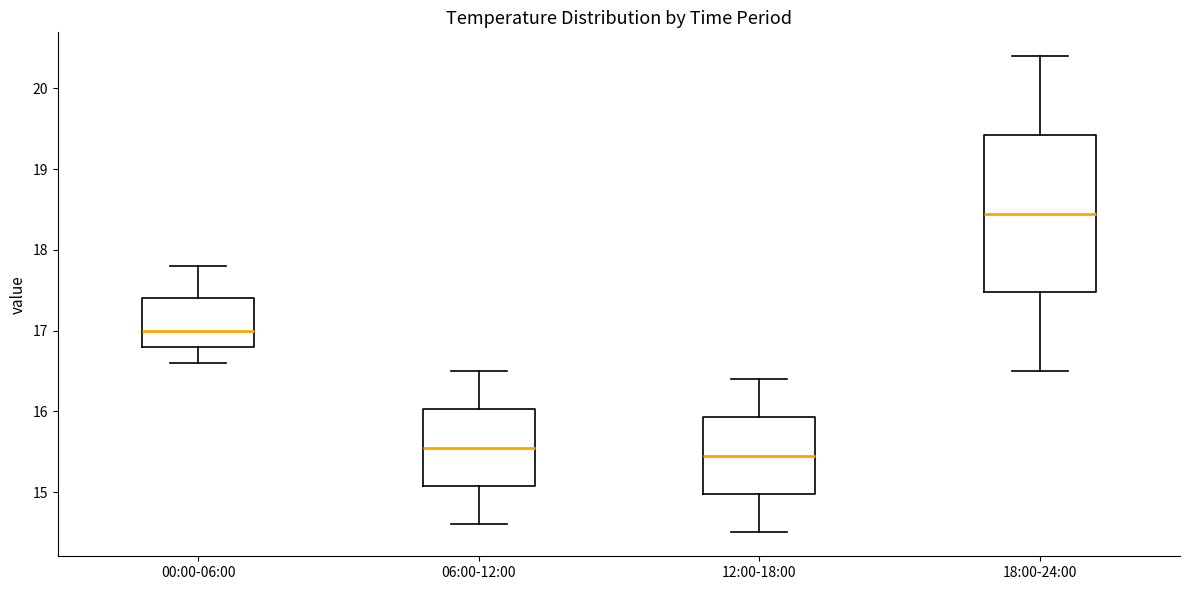

Which box is the tallest, from its lower edge to its upper edge?

18:00-24:00